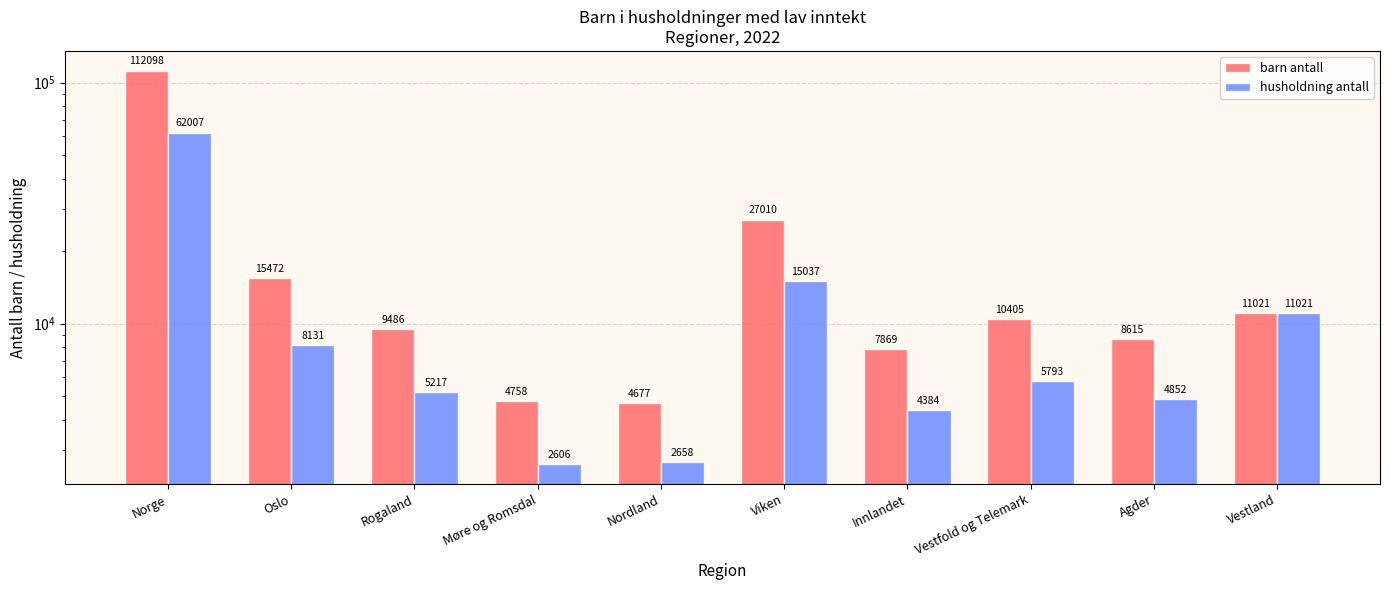

Reading left to right, transcribe all the data shown in this chart.

barn antall: 112098	15472	9486	4758	4677	27010	7869	10405	8615	11021
husholdning antall: 62007	8131	5217	2606	2658	15037	4384	5793	4852	11021